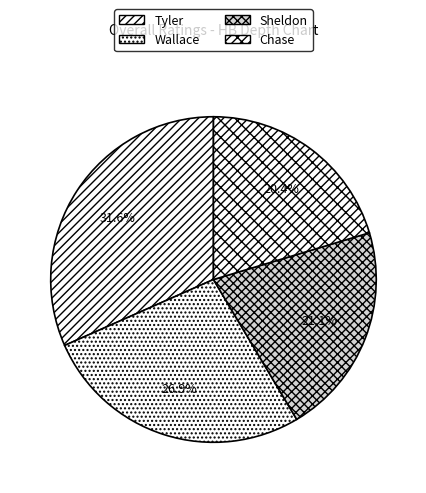

Which category has the smallest portion of the pie?

Chase